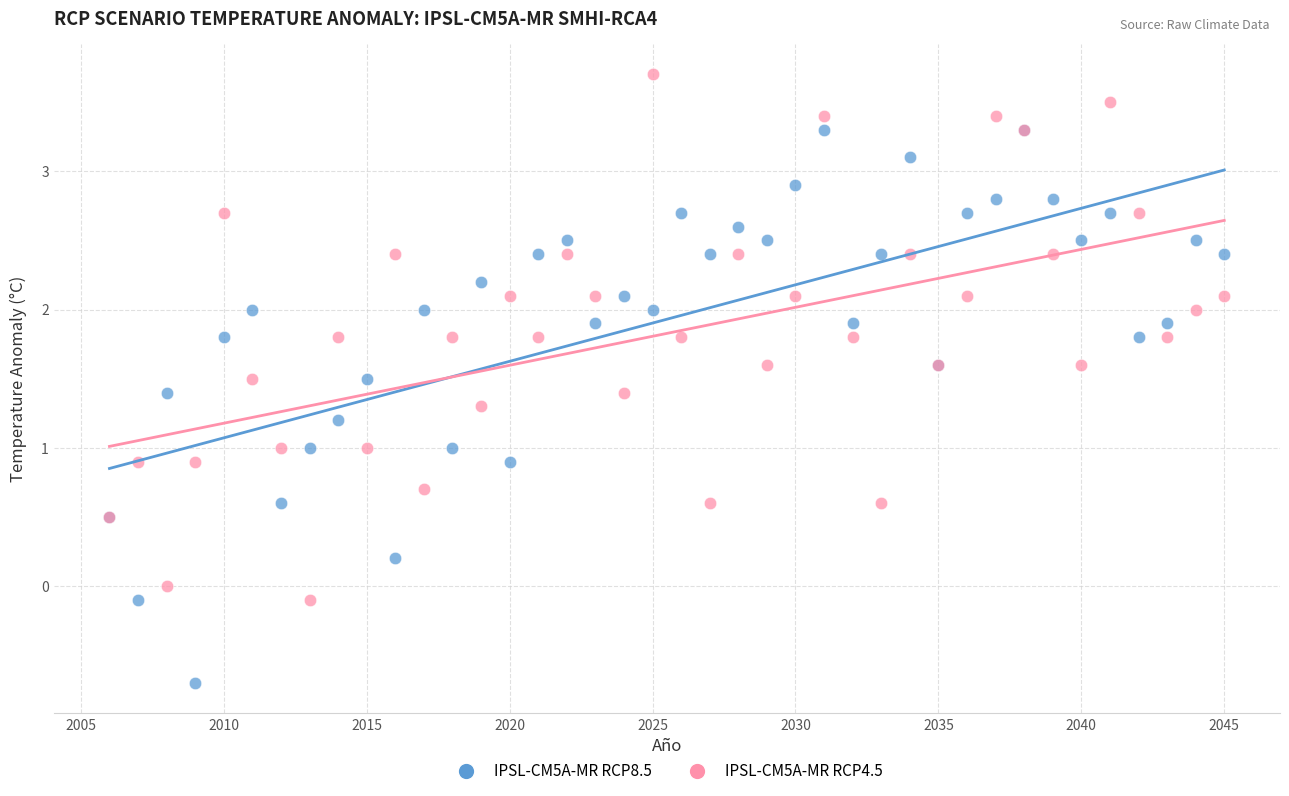

What are all the series names shown in the legend?

IPSL-CM5A-MR RCP8.5, IPSL-CM5A-MR RCP4.5